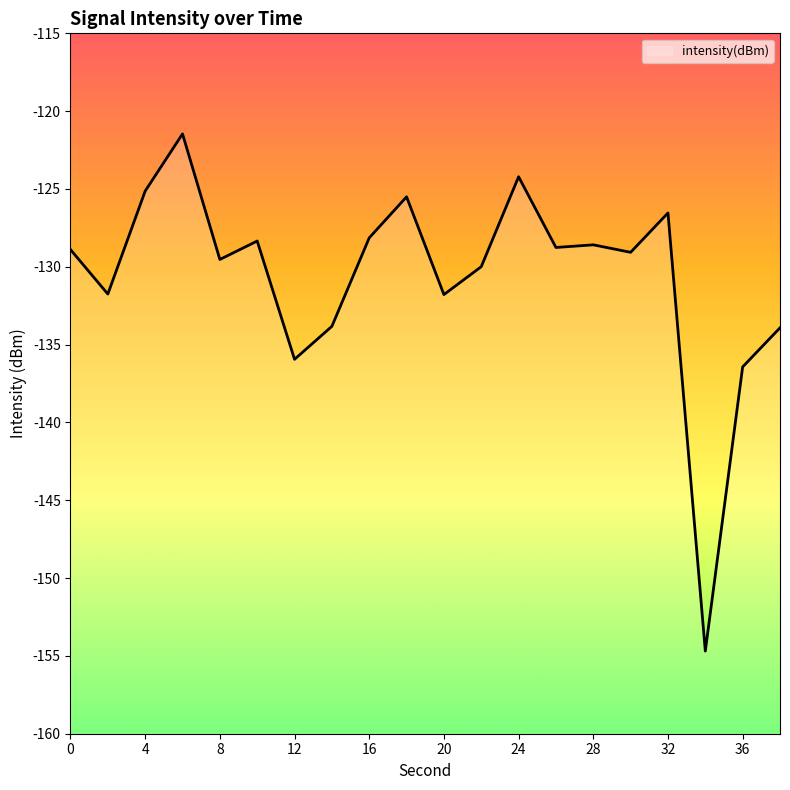

Which category has the highest value across all series?

6